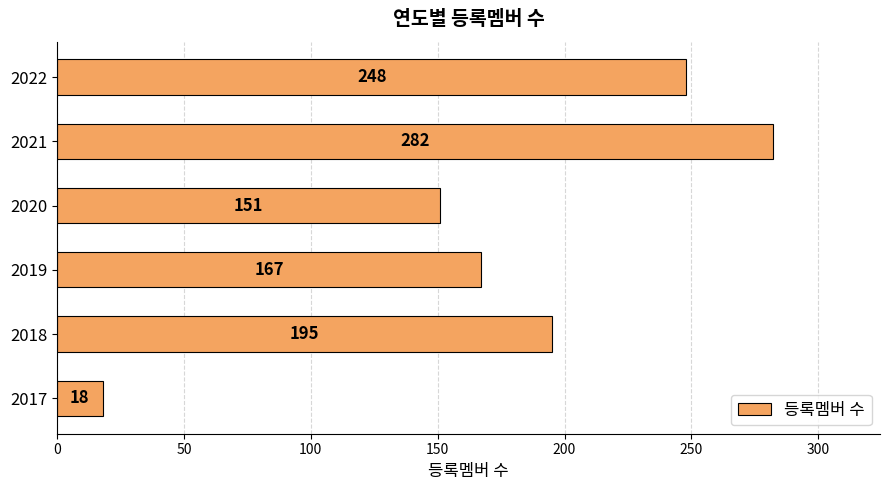

What is the change in value from 2020 to 2022?

+97